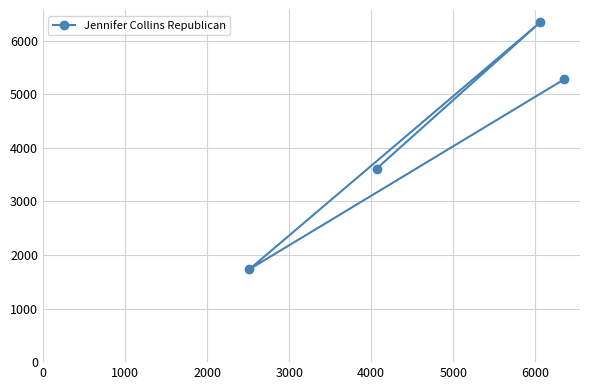

What is the value of the 4th point from the left?

5278